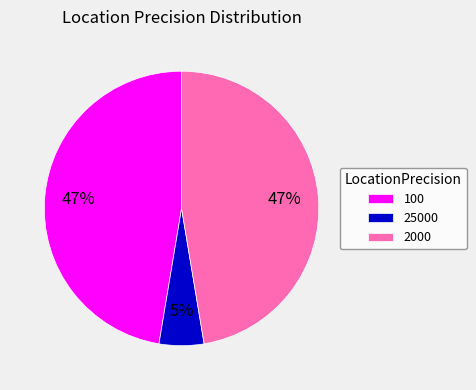

What is the smallest slice in the pie chart?

25000